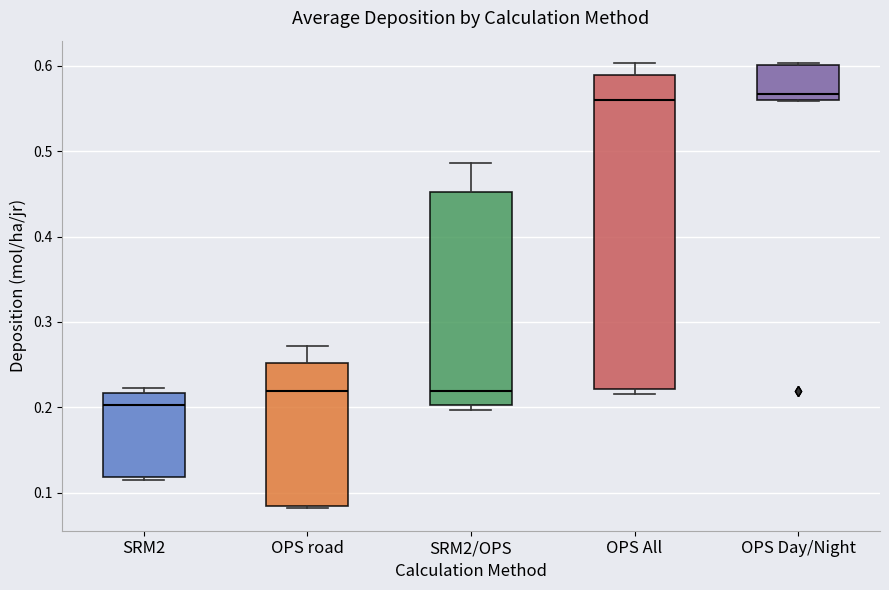

Which box's median line is the lowest?

SRM2